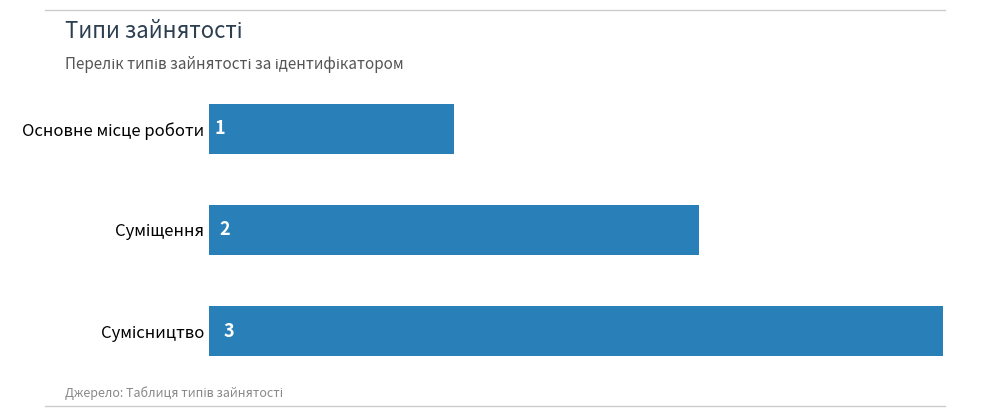

How many values are between 1 and 3?

3